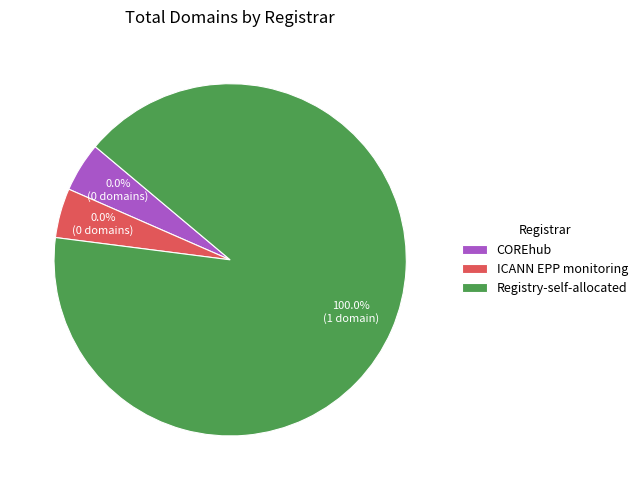

Count the number of slices in the pie.

3